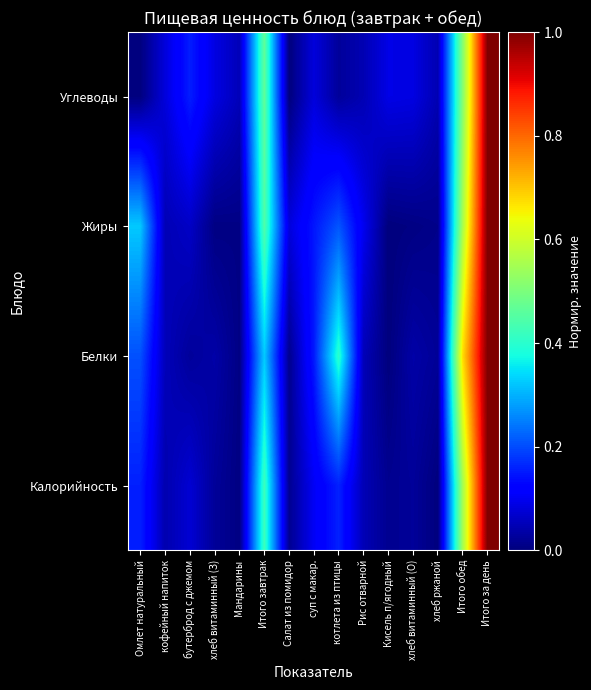

At Мандарины, list the series in order from smallest to largest.

Калорийность, Белки, Жиры, Углеводы